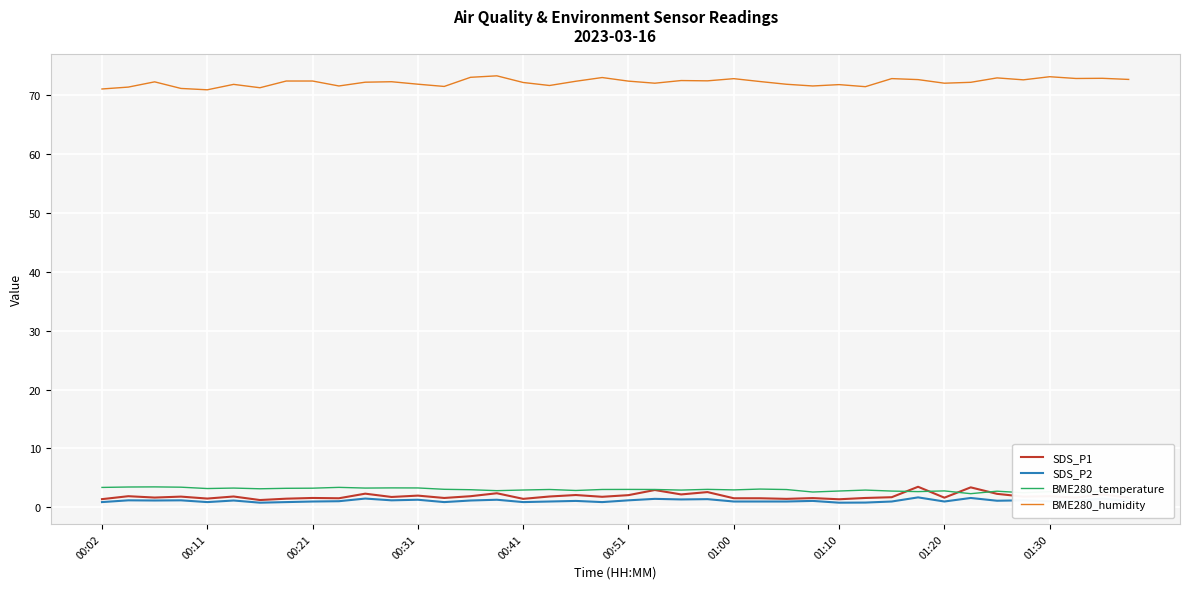

Which series has the largest total across all categories?

BME280_humidity